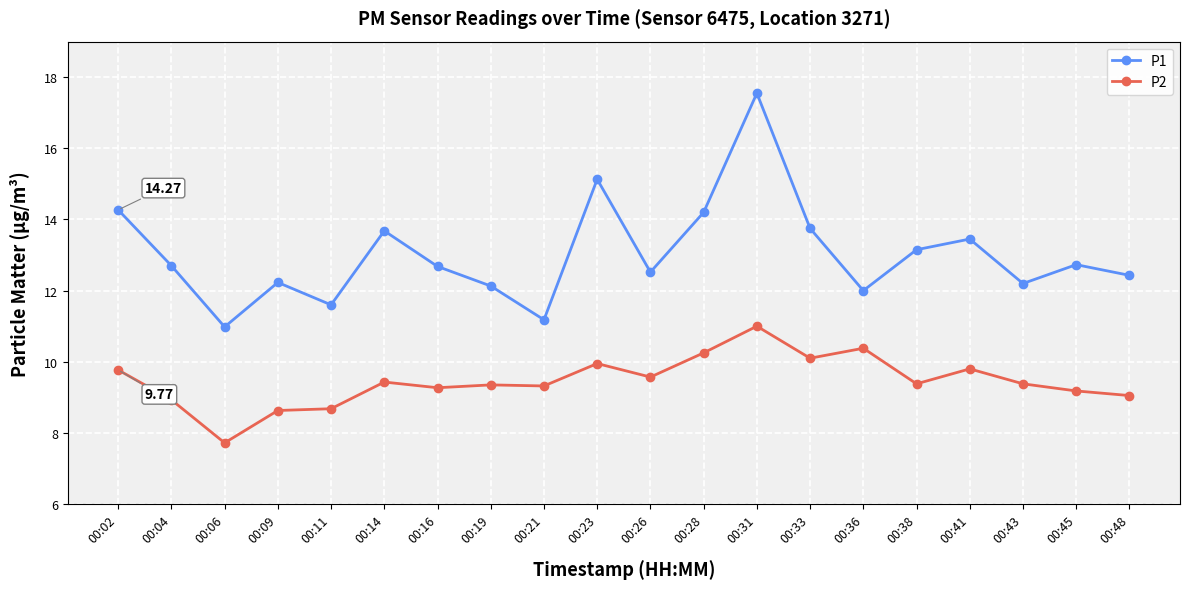

What is the maximum value for P1?

17.6